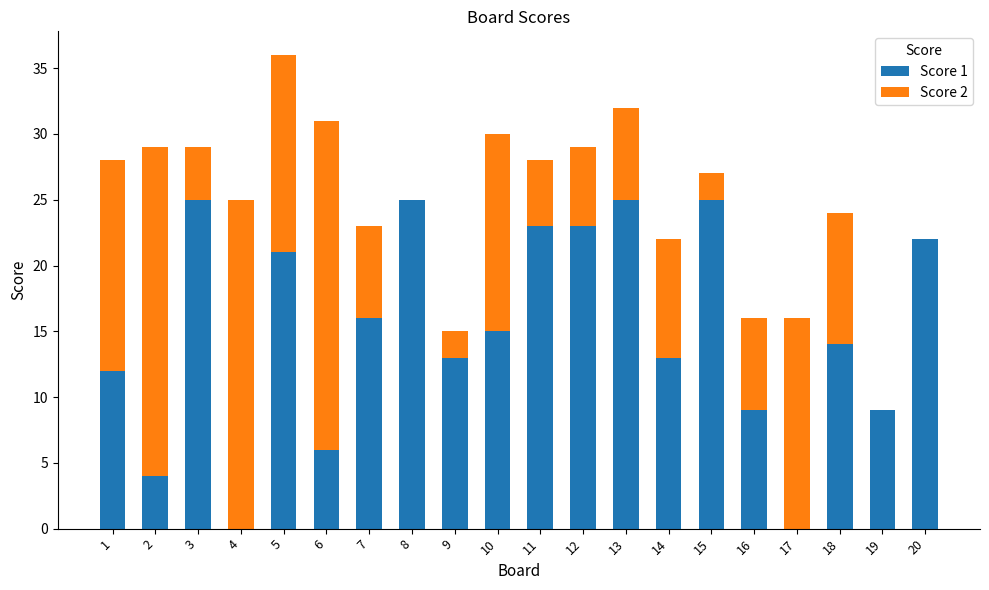

Does the chart contain stacked bars?

Yes